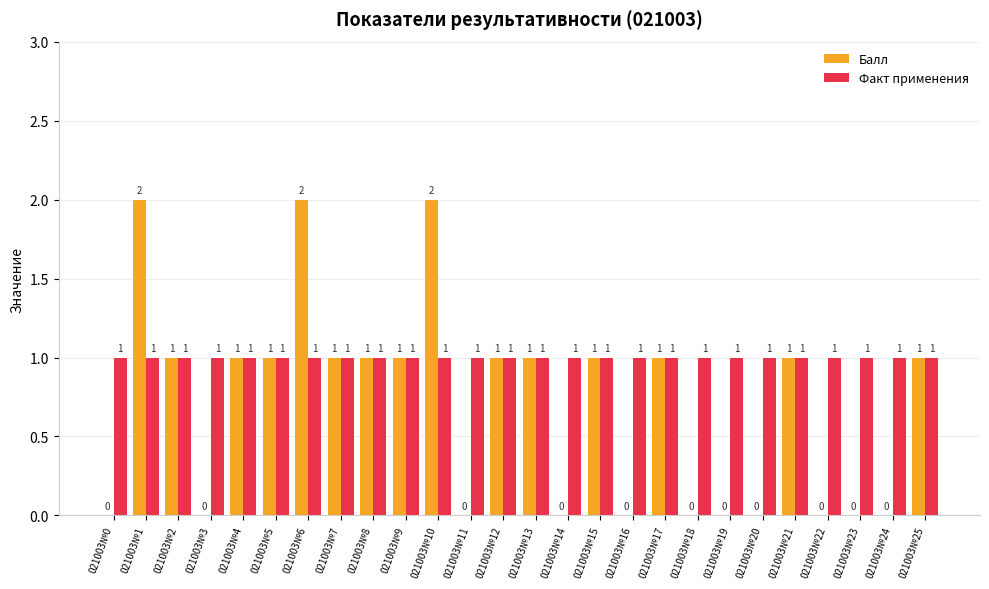

Is it true that Факт применения equals 1 at 021003№18?

True